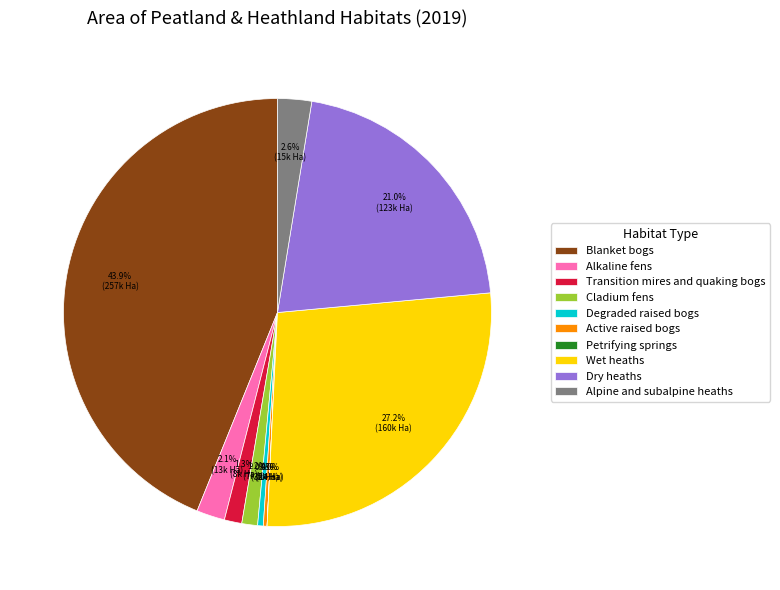

What is the largest slice in the pie chart?

Blanket bogs